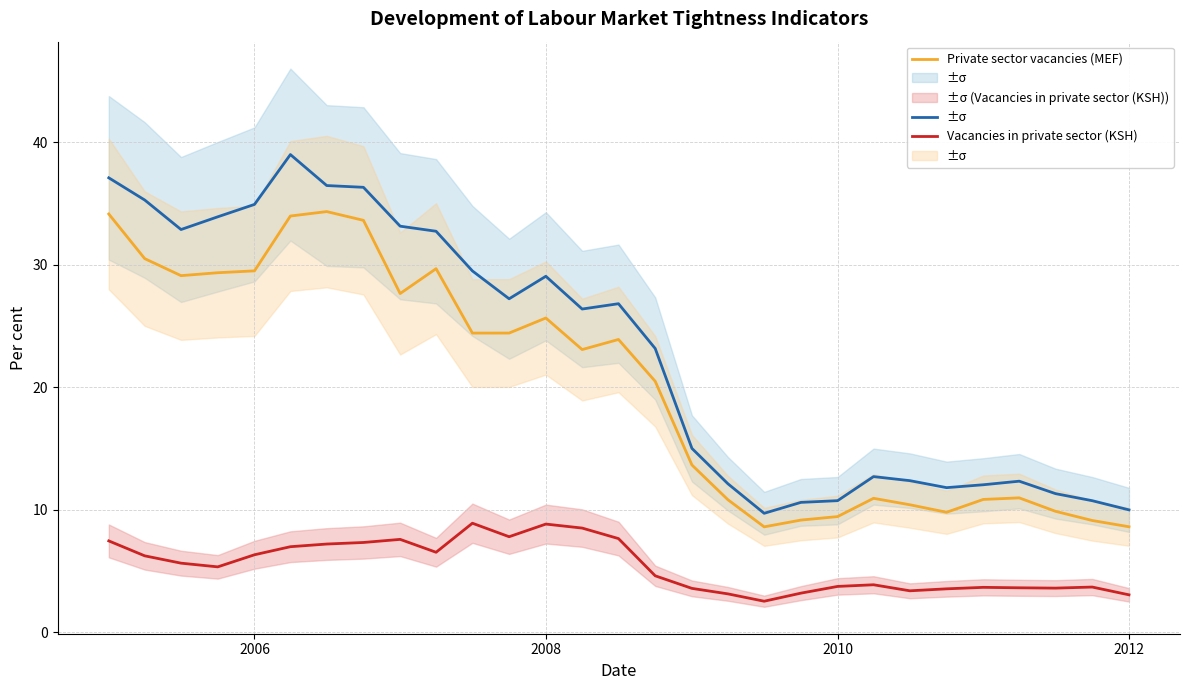

What is the value of the Private sector vacancies (MEF) point at the 26th from the left?

11.0